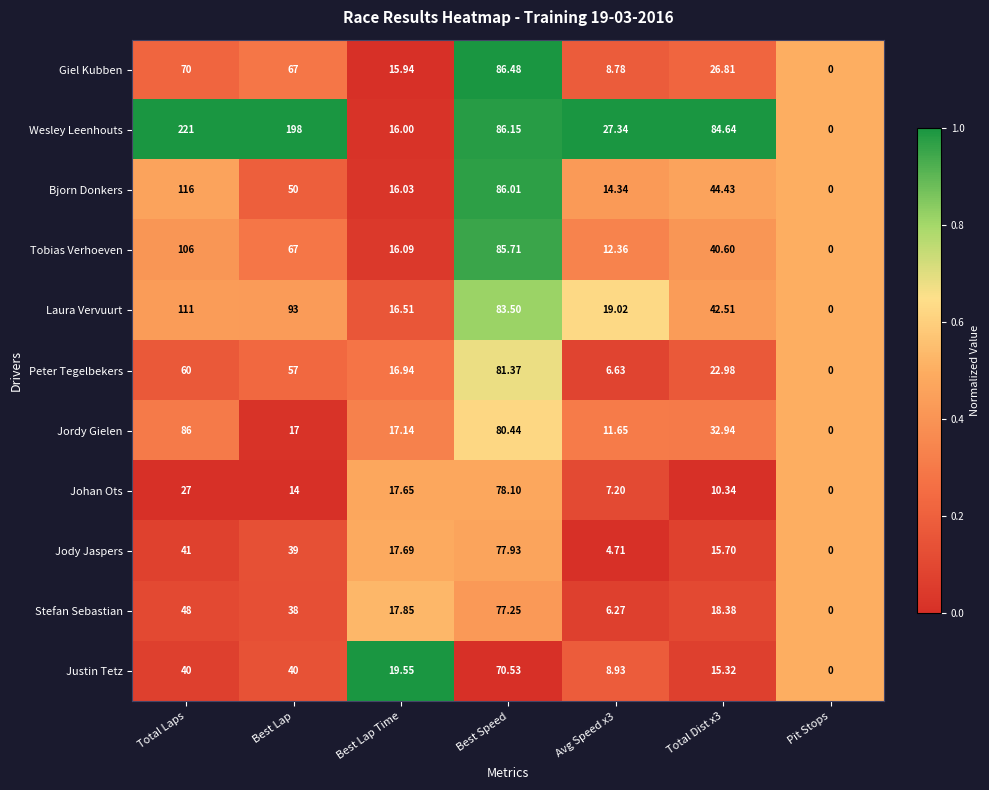

Is the value of Stefan Sebastian at Total Dist x3 greater than the value of Laura Vervuurt at Total Laps?

No